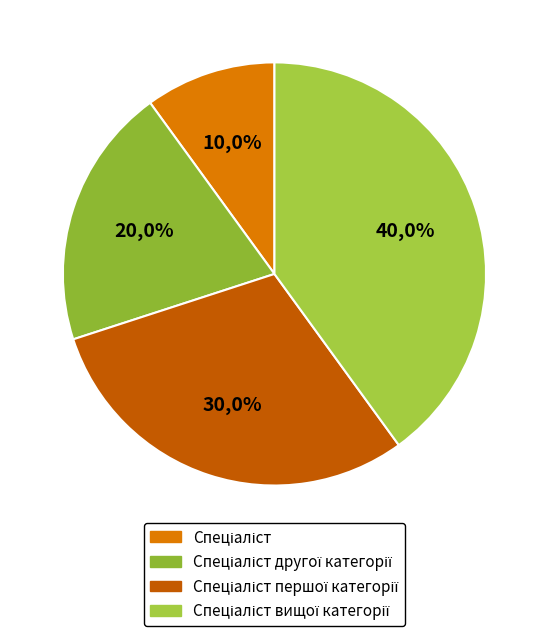

Which slice is the largest?

Спеціаліст вищої категорії